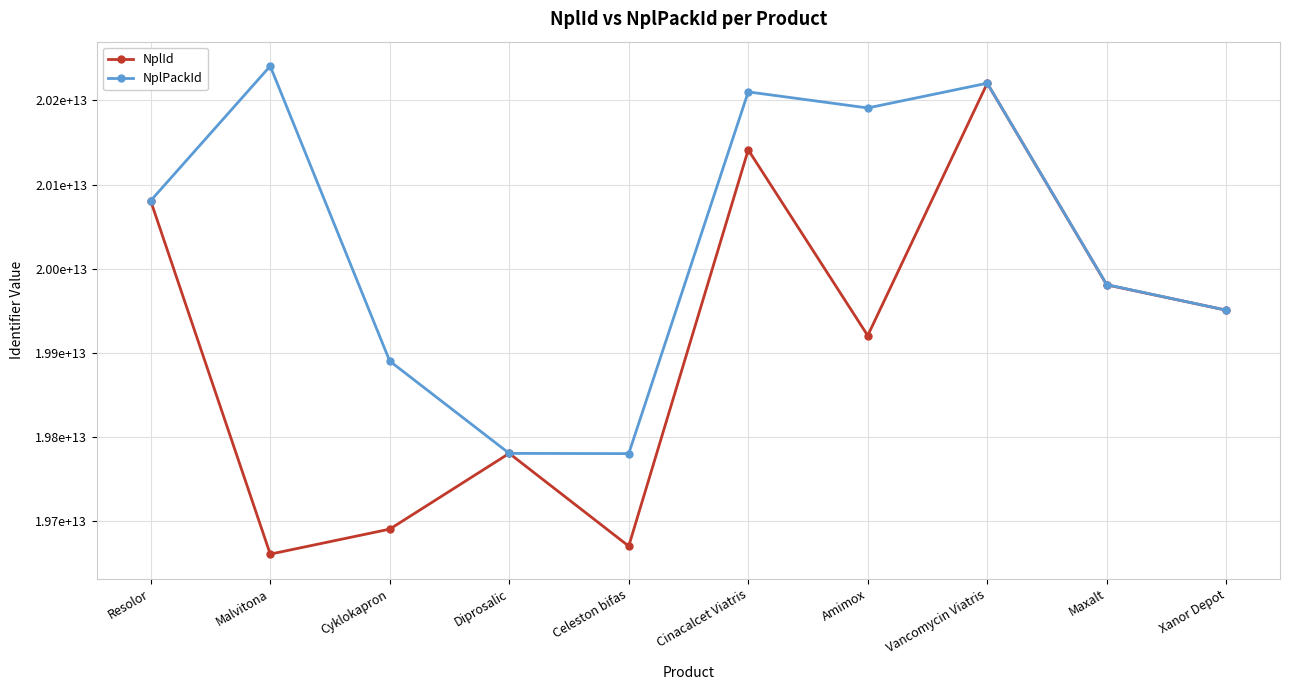

What is the difference between the NplId values at Cyklokapron and Maxalt?

290389000023